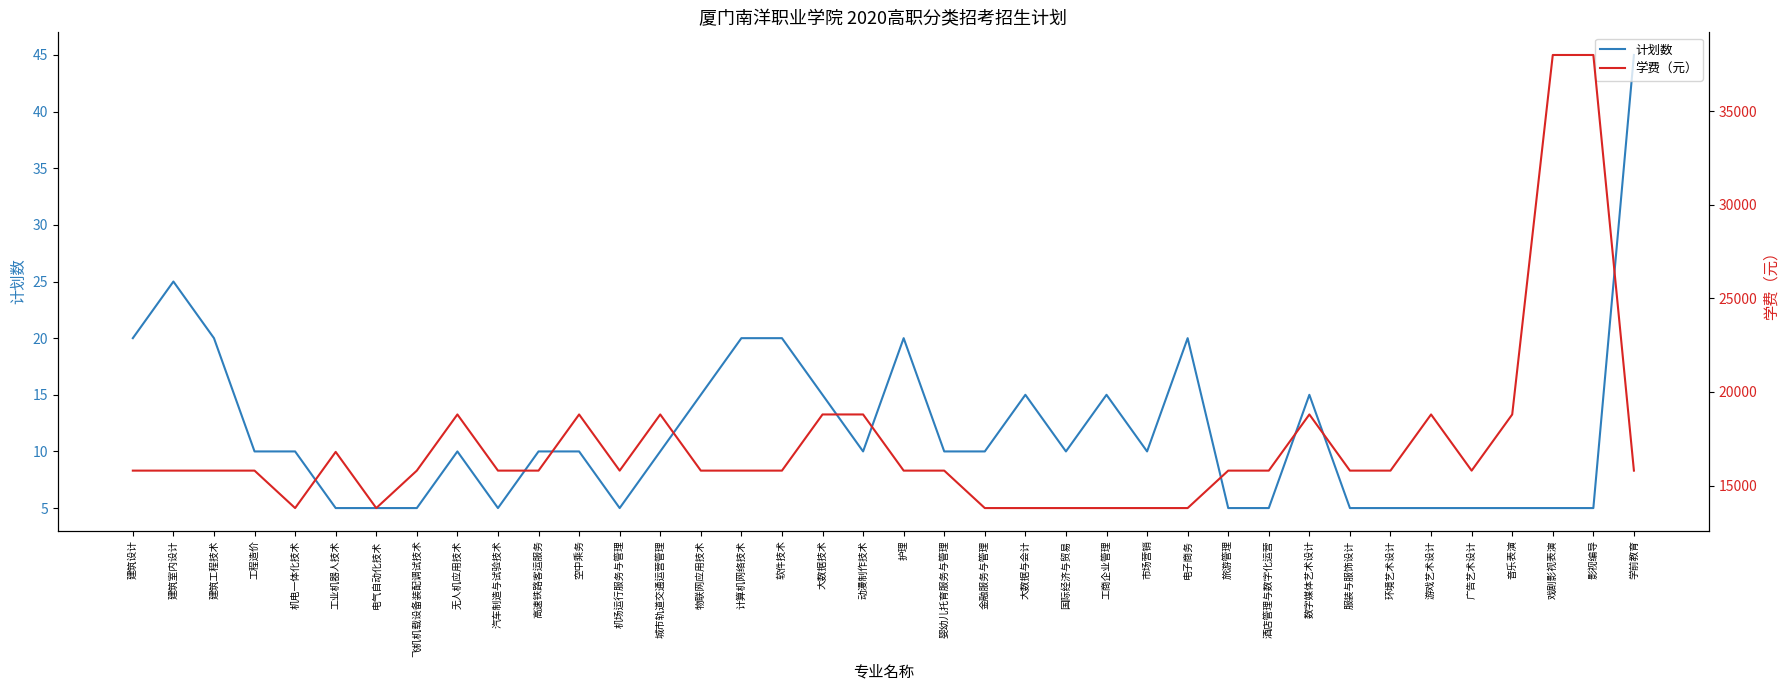

Which series has the widest spread of values?

学费（元）